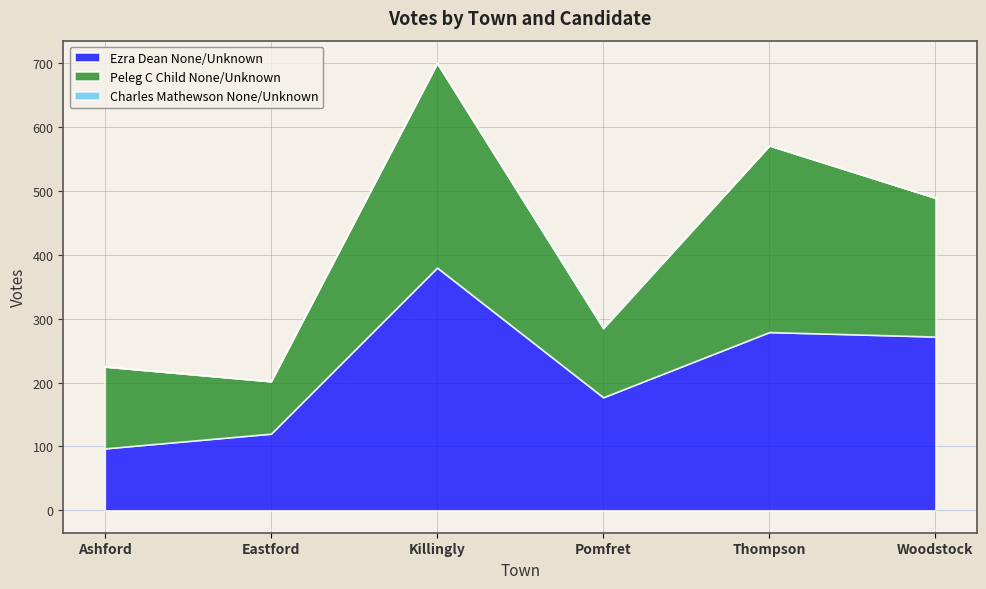

At which category does Peleg C Child None/Unknown reach its first local valley?

Eastford